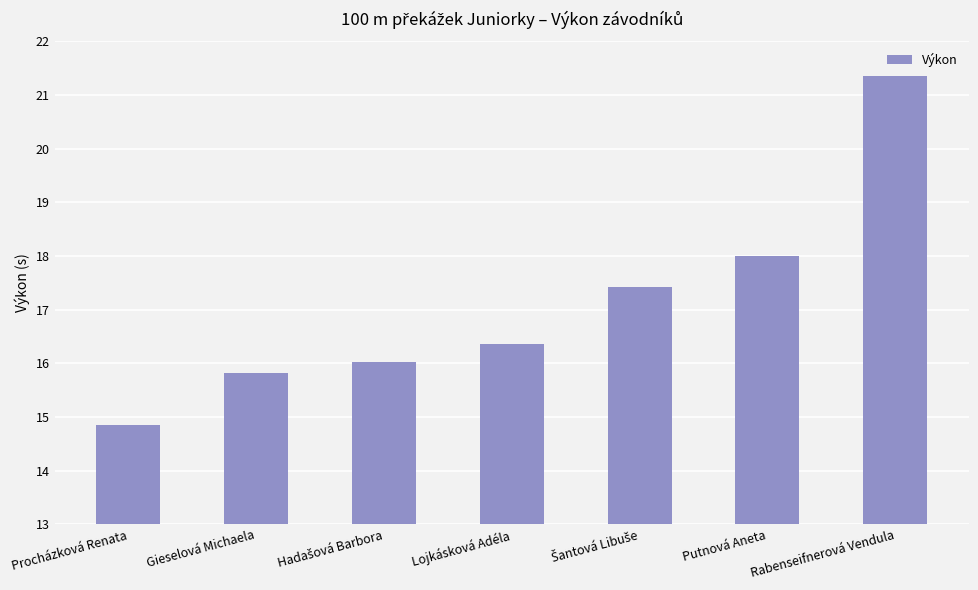

At which label is the value closest to 18?

Putnová Aneta